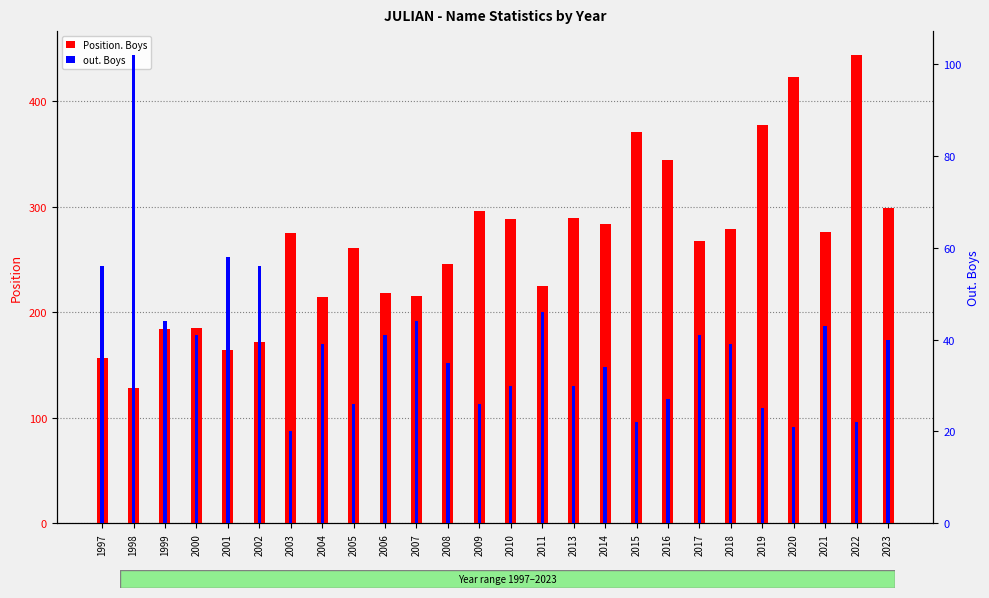

At which category does the chart reach its minimum across all series?

2003